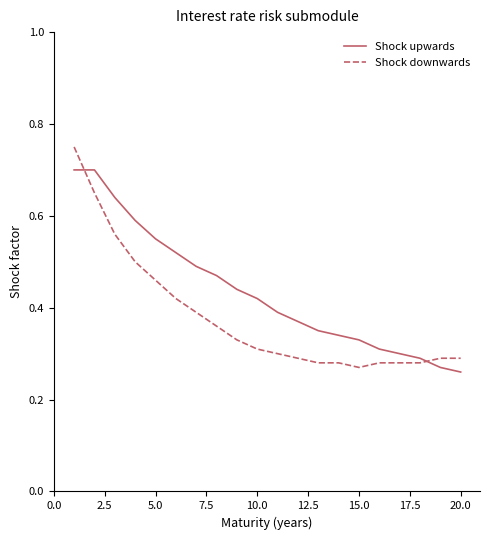

Which series has the largest range (max minus min)?

Shock downwards